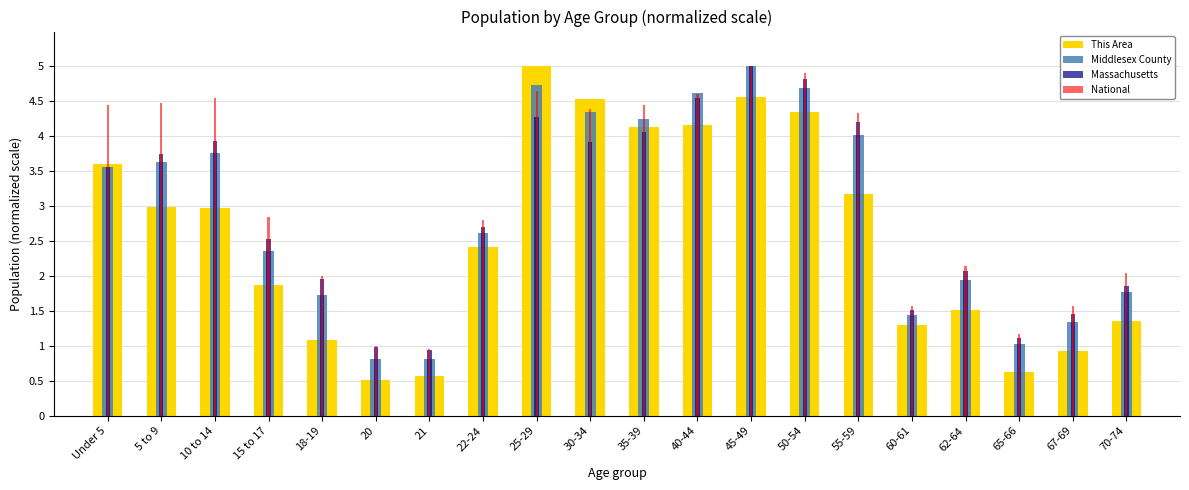

Which has a higher value, 65-66 or 55-59?

55-59